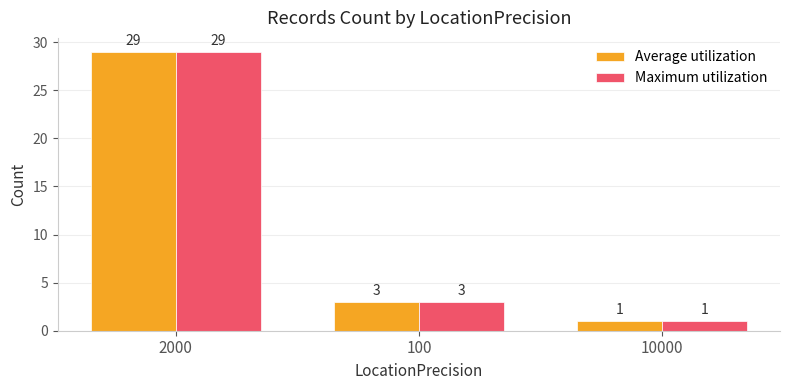

Does the chart contain stacked bars?

No